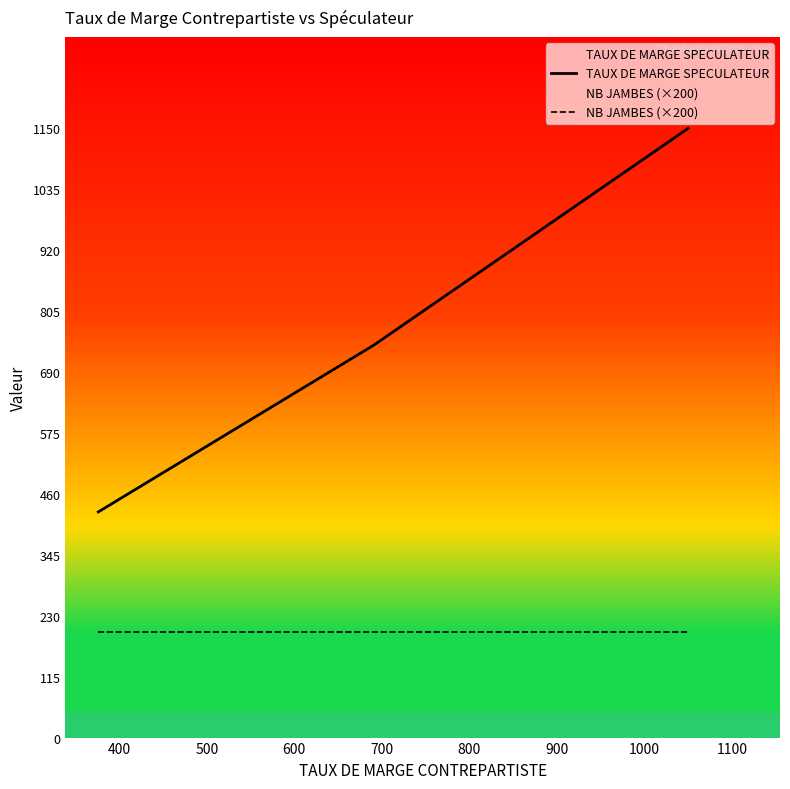

Which series has the largest total across all categories?

TAUX DE MARGE SPECULATEUR